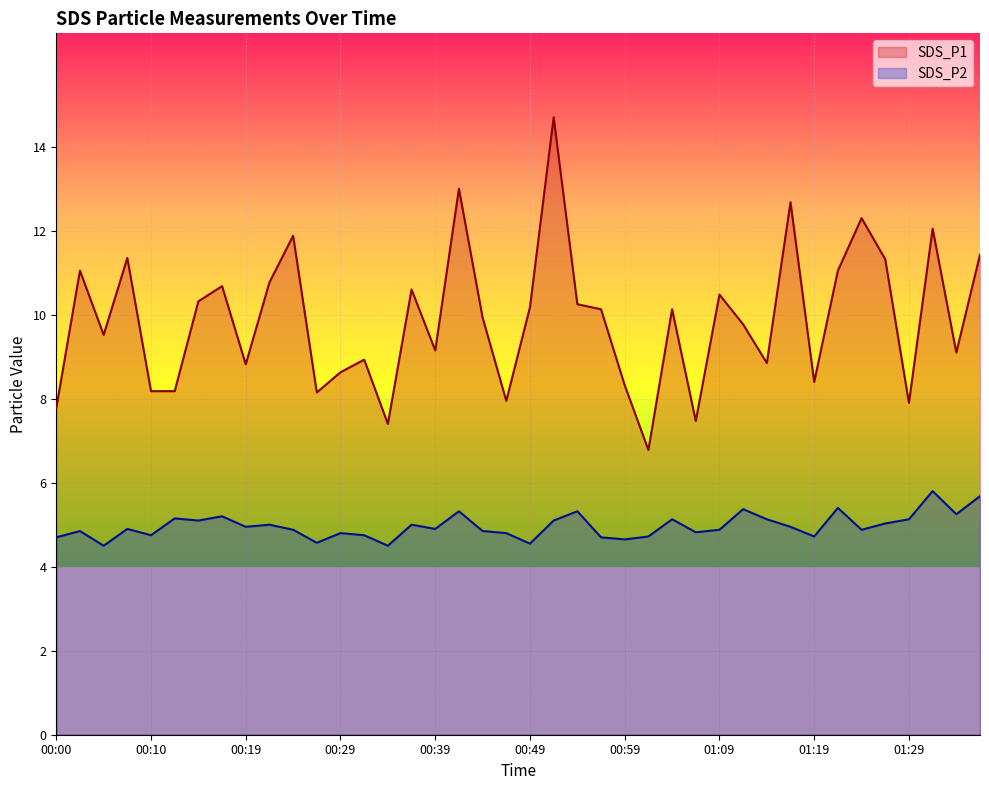

Is it true that SDS_P2 equals 1.5 at 30?

False